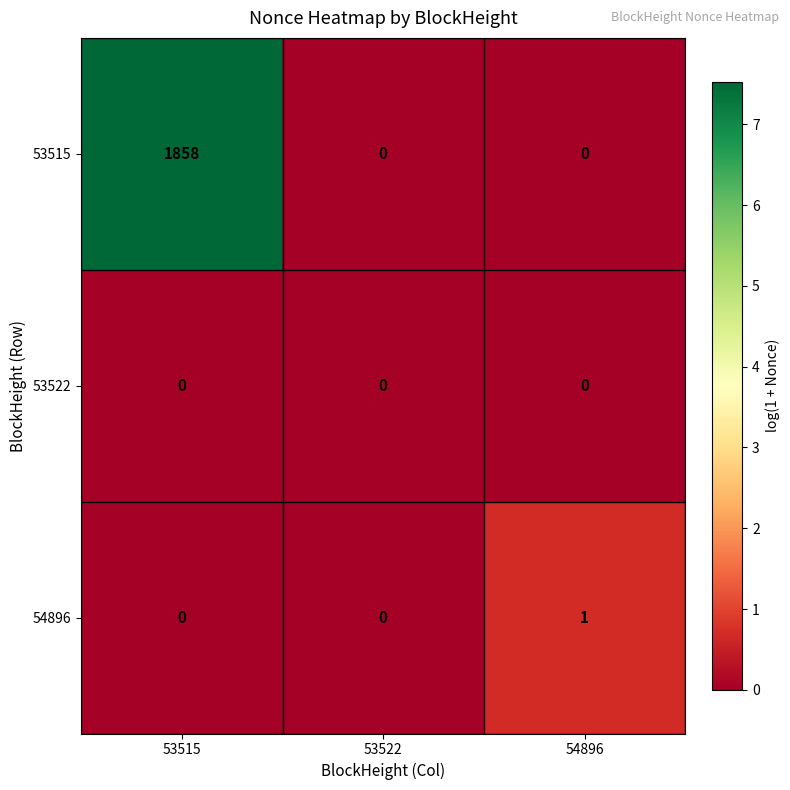

What is the sum of all 53515 values?

1858